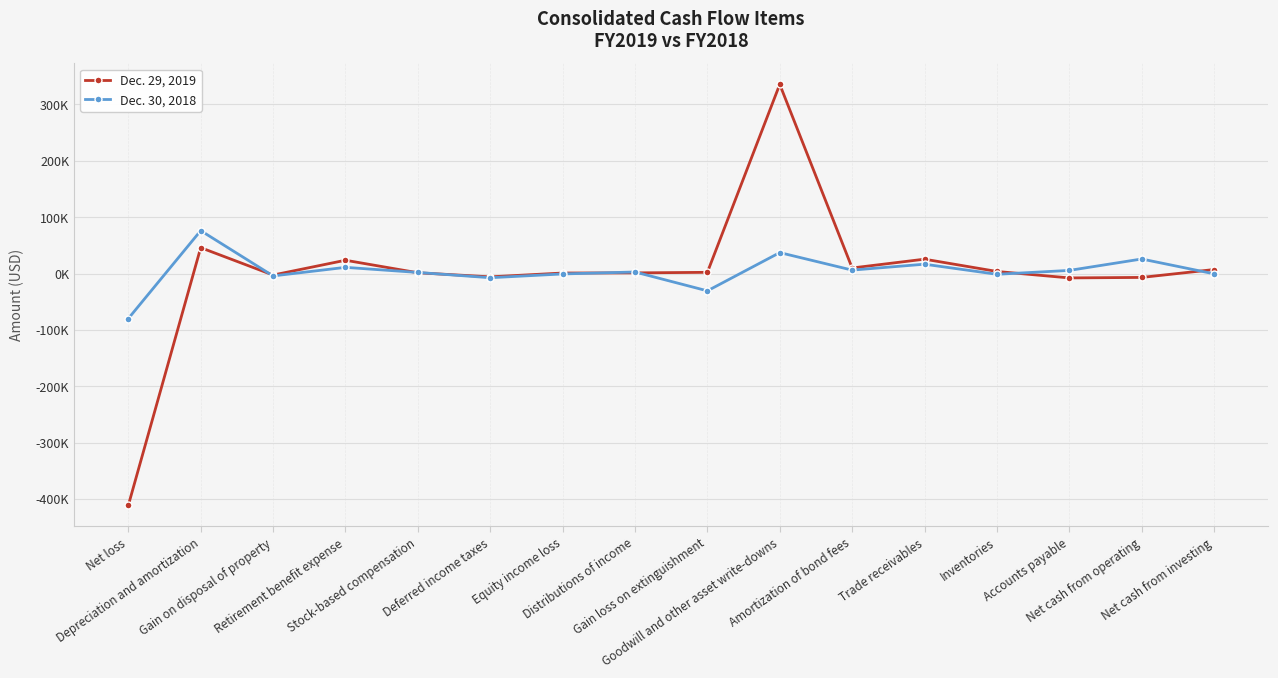

Reading left to right, what are all the values shown in this chart?

Dec. 29, 2019: Net loss=-411107	Depreciation and amortization=46021	Gain on disposal of property=-2554	Retirement benefit expense=23715	Stock-based compensation=1504	Deferred income taxes=-5748	Equity income loss=1039	Distributions of income=1295	Gain loss on extinguishment=2272	Goodwill and other asset write-downs=335676	Amortization of bond fees=9980	Trade receivables=25613	Inventories=3818	Accounts payable=-7637	Net cash from operating=-6763	Net cash from investing=7219
Dec. 30, 2018: Net loss=-79757	Depreciation and amortization=76242	Gain on disposal of property=-4092	Retirement benefit expense=11114	Stock-based compensation=2057	Deferred income taxes=-7287	Equity income loss=-592	Distributions of income=2876	Gain loss on extinguishment=-30577	Goodwill and other asset write-downs=37274	Amortization of bond fees=6215	Trade receivables=16704	Inventories=-1197	Accounts payable=5665	Net cash from operating=25919	Net cash from investing=-374